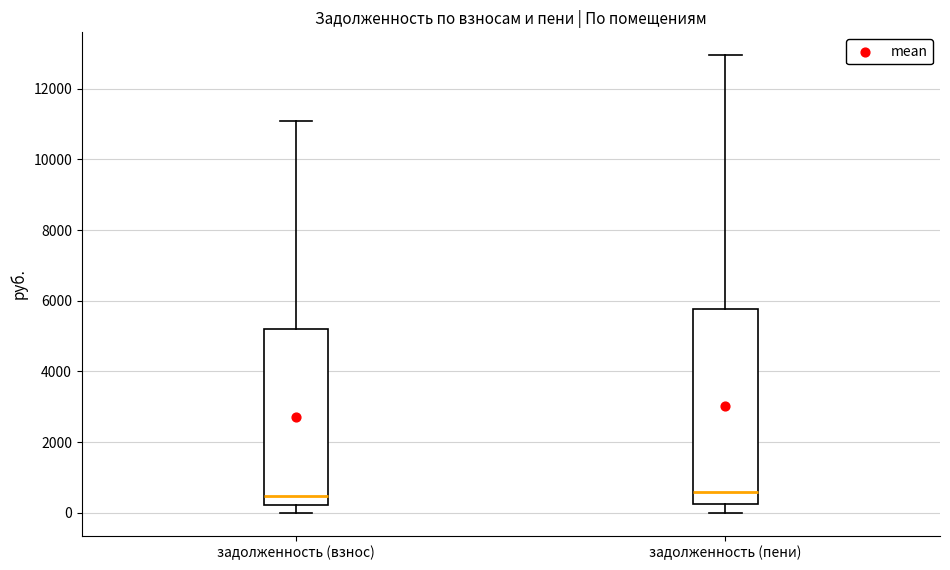

Where is the lower edge of the box for задолженность (взнос) on the y-axis? The values are not printed on the chart, so give them approximately, as read against the axis.

200